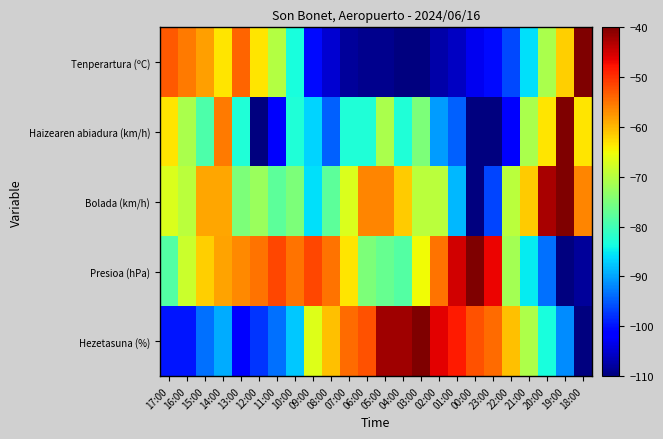

What is the spread (max minus min) of values at 11:00?

50.6